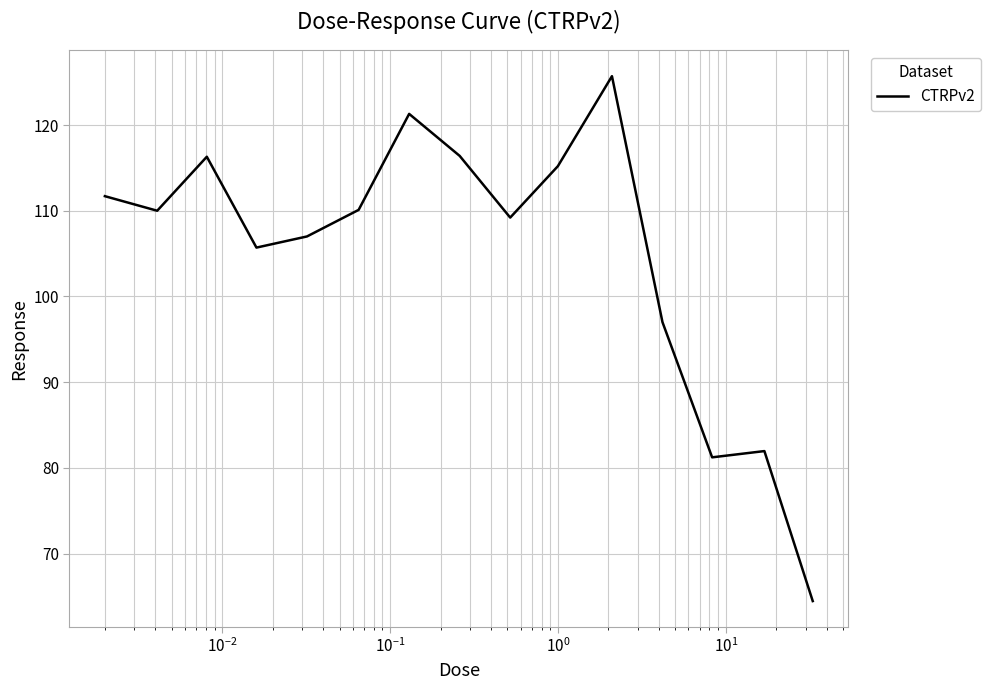

What is the maximum value shown in the chart?

125.7